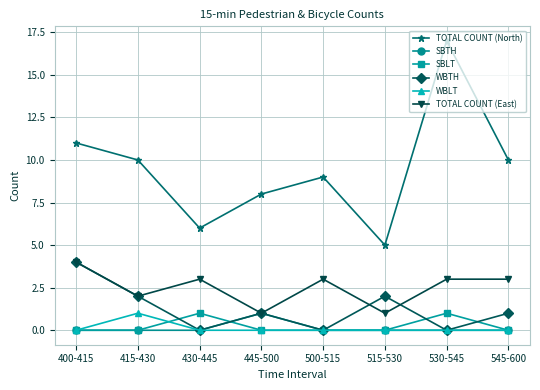

True or false: TOTAL COUNT (East) and TOTAL COUNT (North) cross at least once.

False